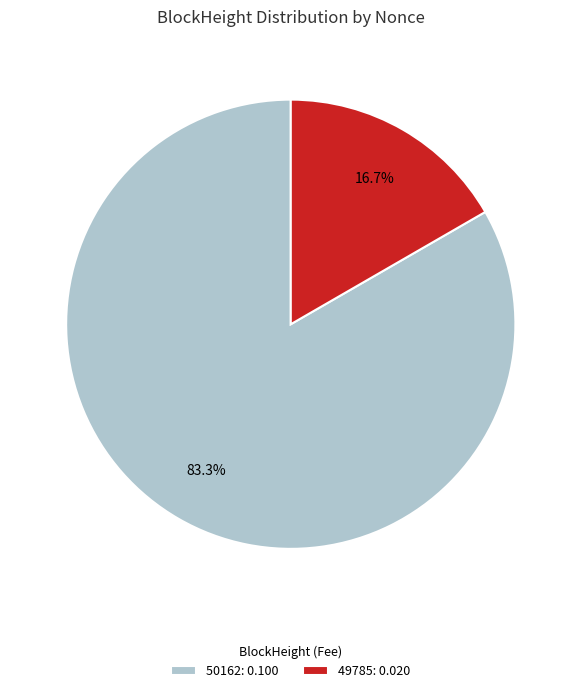

True or false: 49785 accounts for 99% of the total.

False